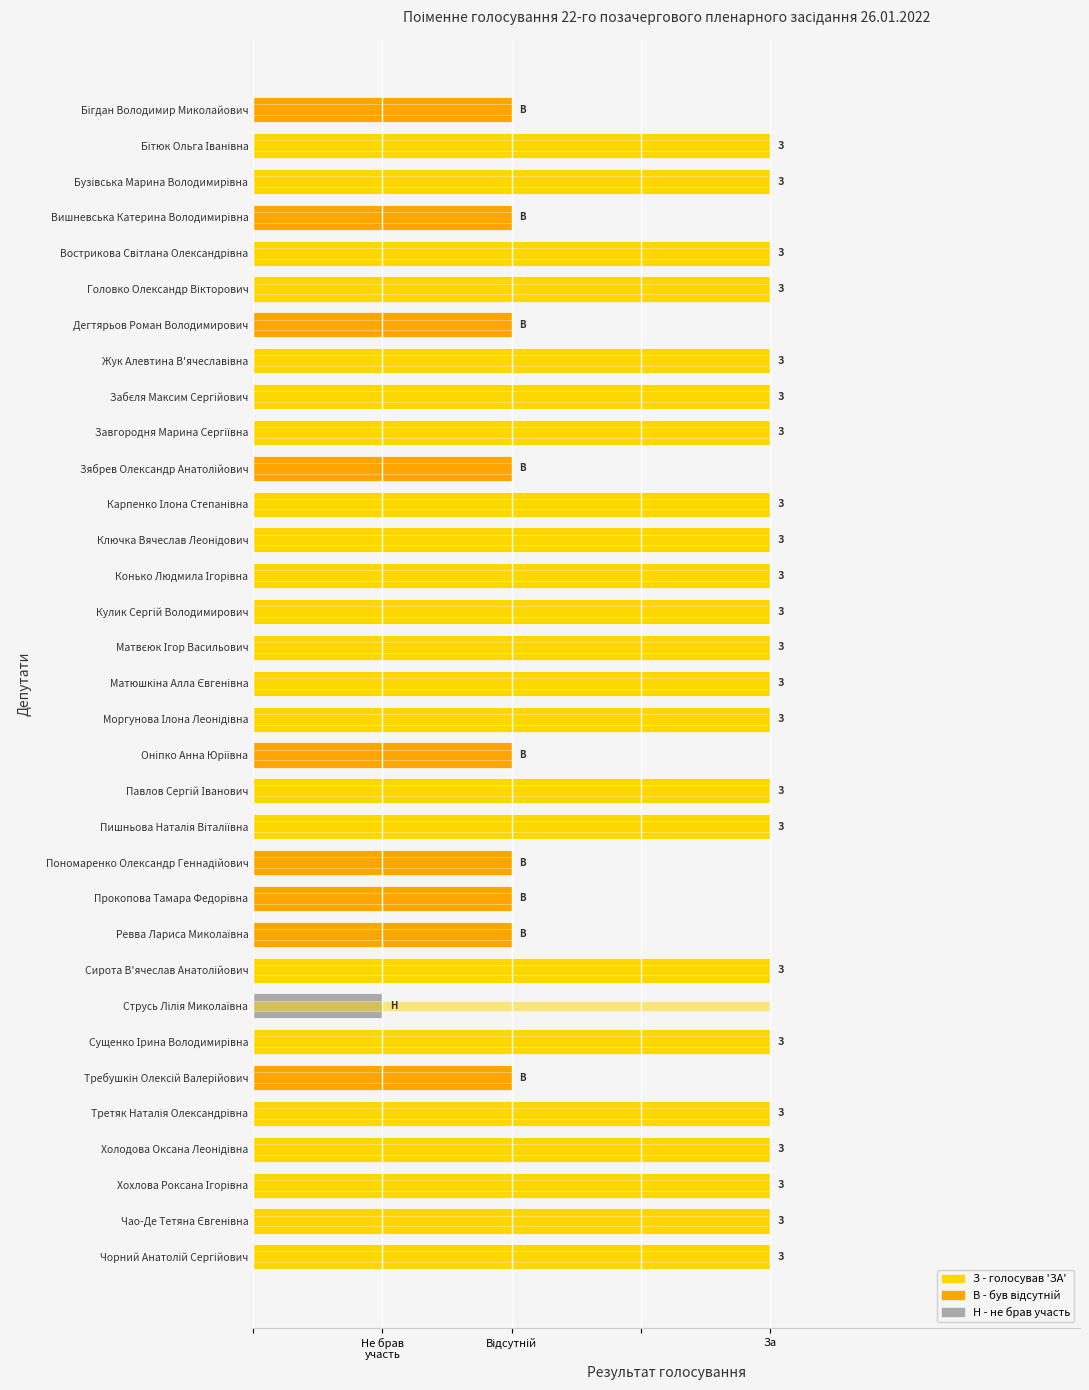

Does the chart contain any negative values?

No